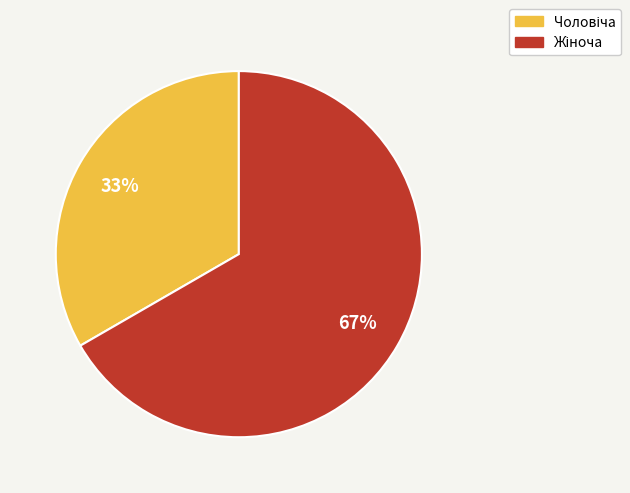

To the nearest percent, what is the average slice percentage?

50%